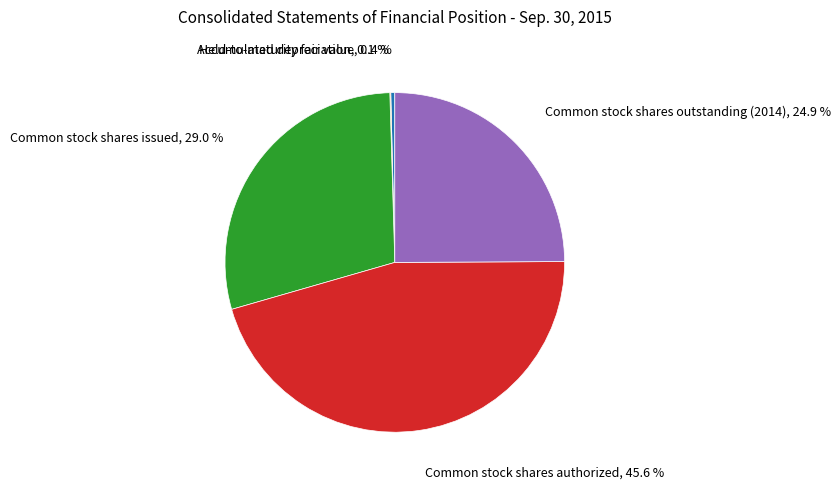

Which category has the biggest portion of the pie?

Common stock shares authorized